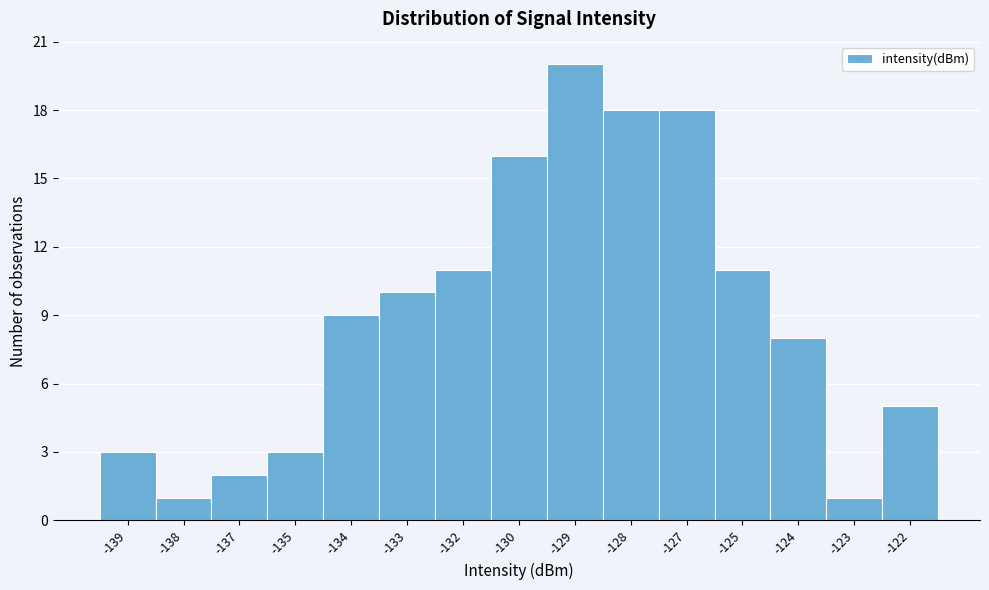

Reading left to right, transcribe all the data shown in this chart.

3	1	2	3	9	10	11	16	20	18	18	11	8	1	5